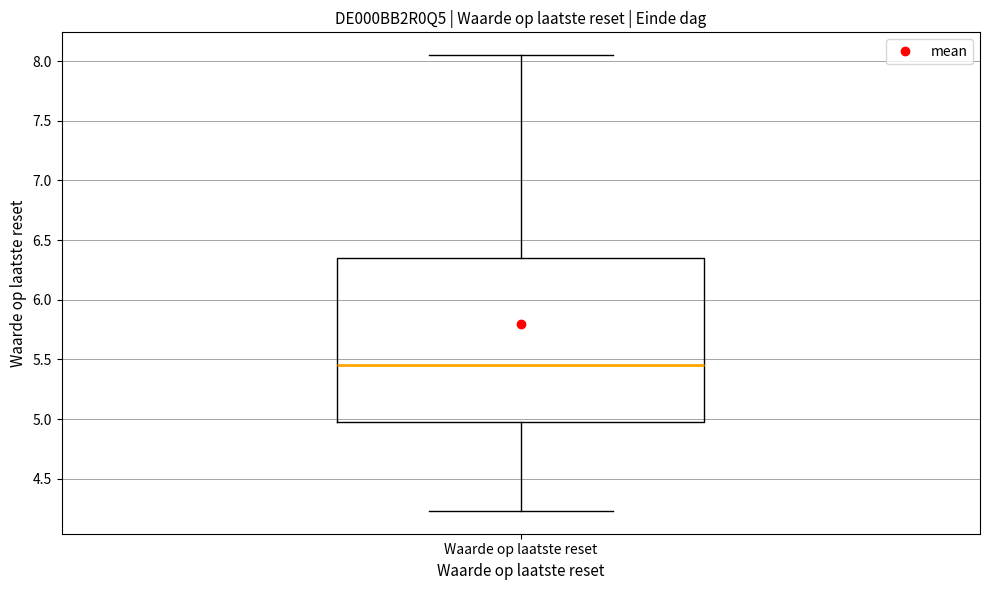

Where does the lower whisker of the box for Waarde op laatste reset end on the y-axis? The values are not printed on the chart, so give them approximately, as read against the axis.

4.25